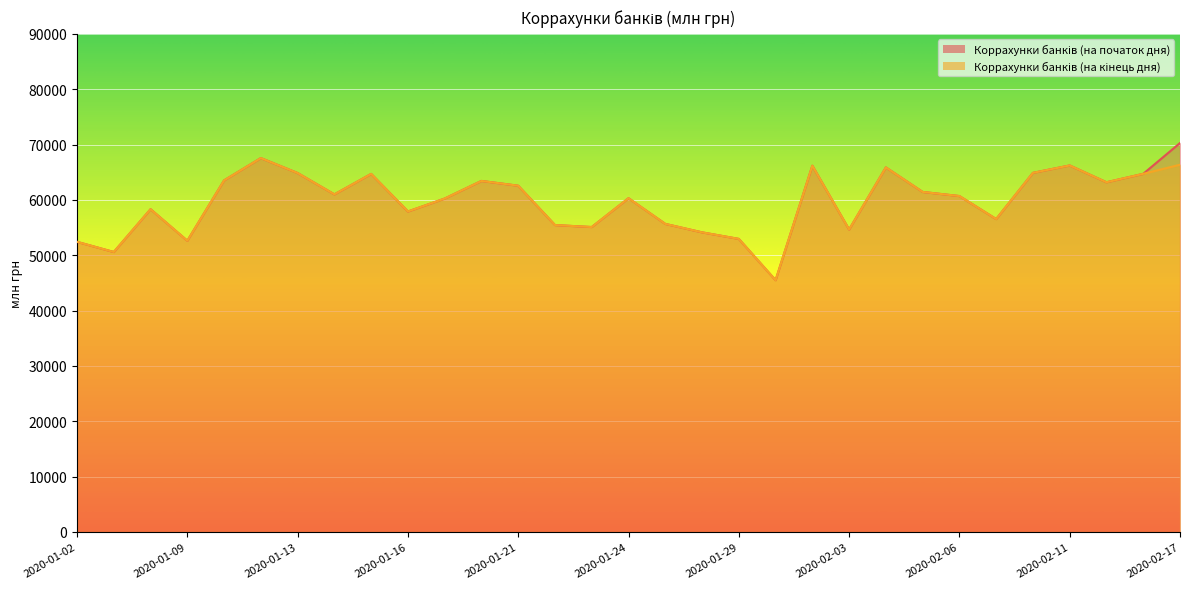

True or false: Коррахунки банків (на початок дня) has a value of 52958.2 at 2020-01-29.

True